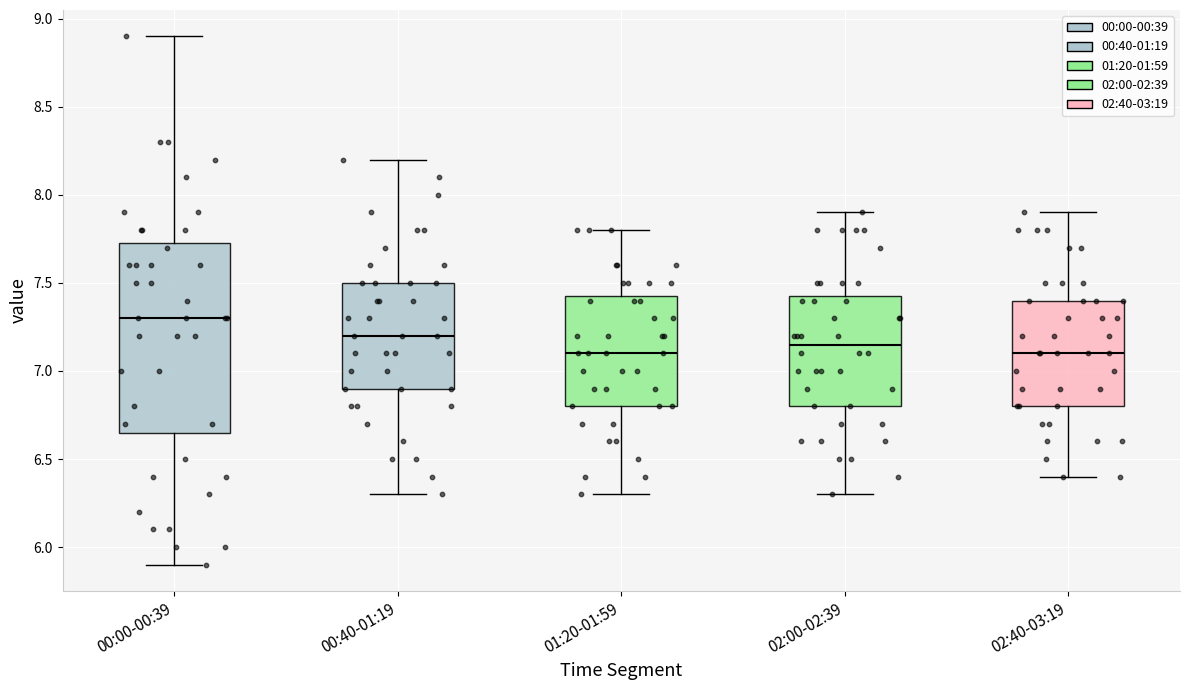

Which box's median line is the highest?

00:00-00:39